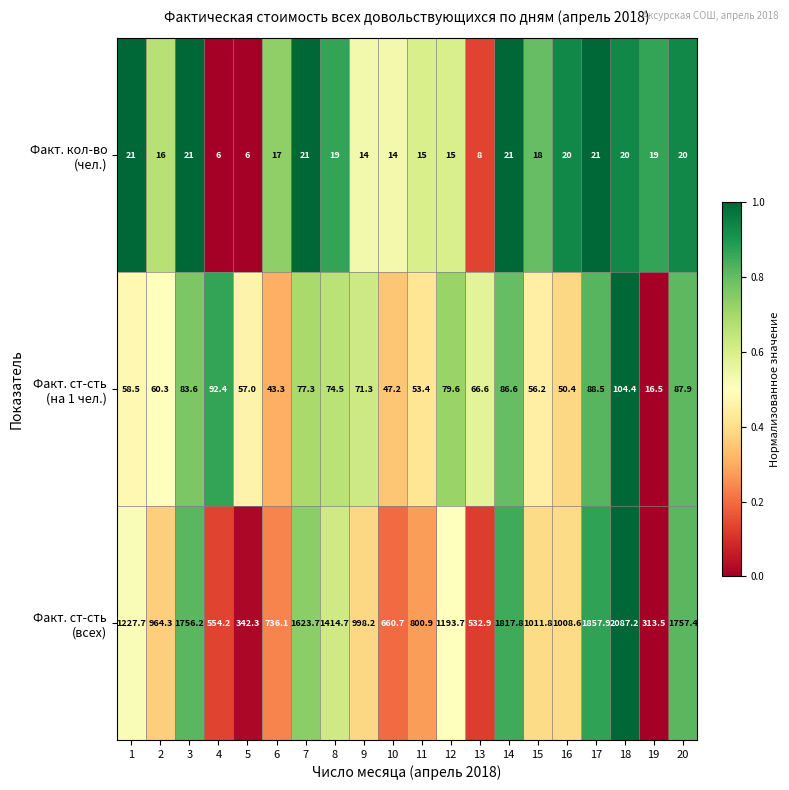

At which category does the chart reach its peak across all series?

18